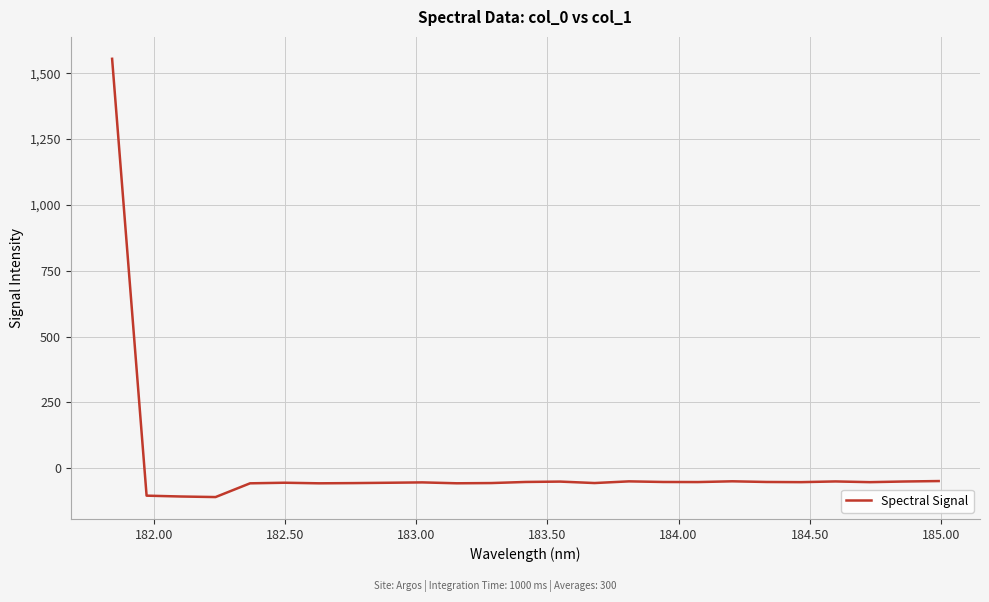

What is the smallest value displayed?

-109.9